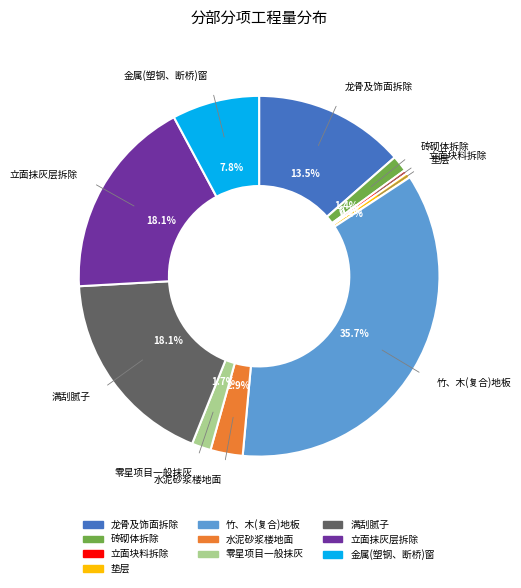

What is the largest slice in the pie chart?

竹、木(复合)地板